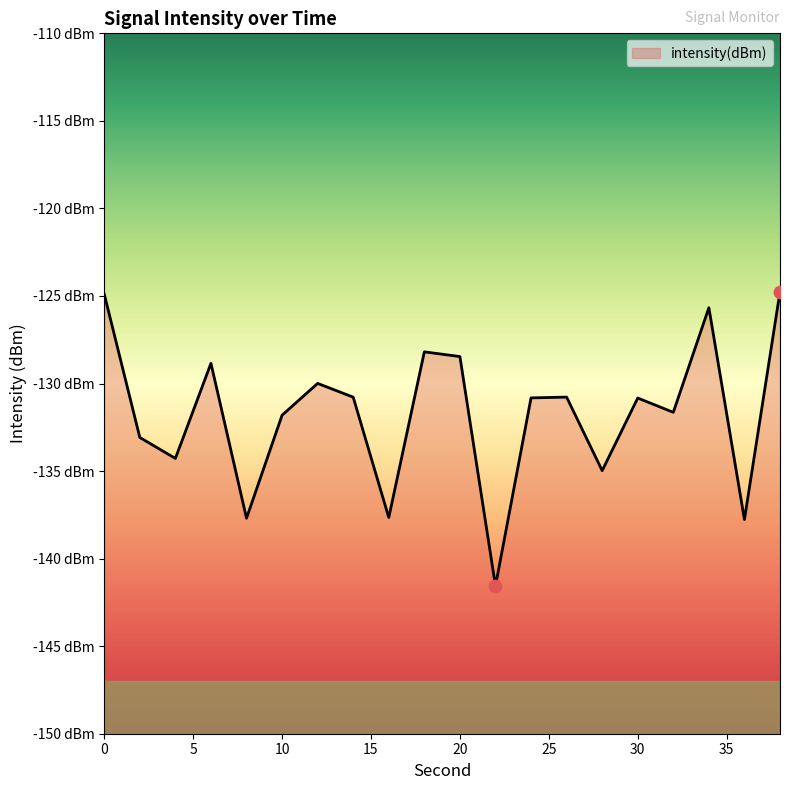

What is the change in value from 2 to 16?

-4.6